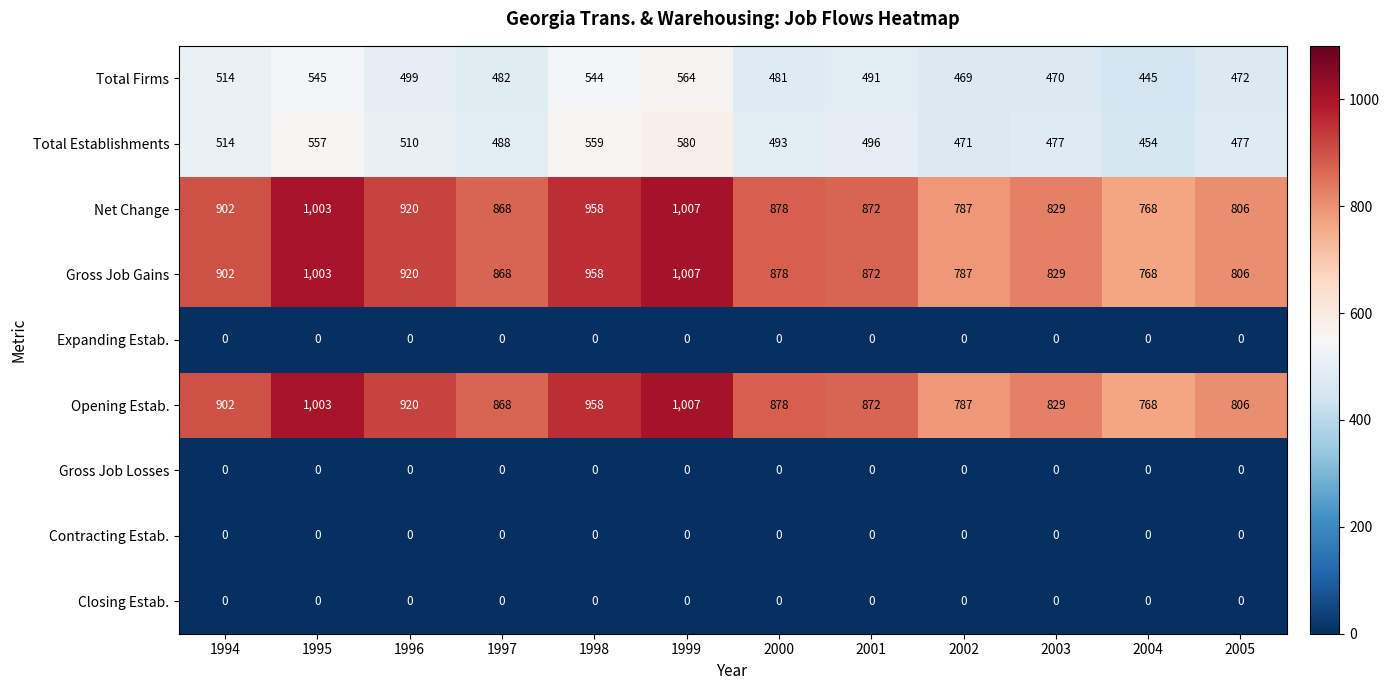

The Gross Job Gains series shows 1315 at 1998. True or false?

False